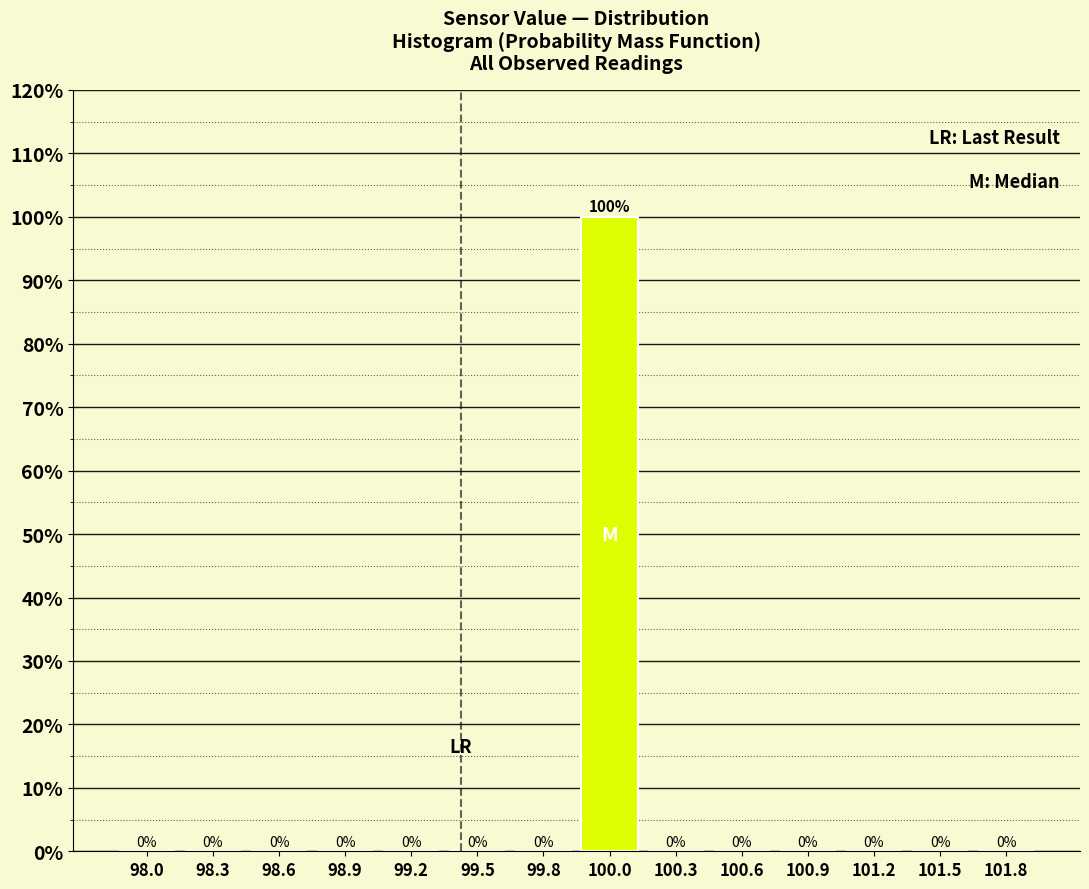

Reading left to right, list every bar in this chart as the range it spans on the x-axis followed by its height. The bar edges are not printed on the chart, so give them approximately, as read against the axis.

97.90 to 98.20: 0
98.20 to 98.45: 0
98.45 to 98.75: 0
98.75 to 99.05: 0
99.05 to 99.35: 0
99.35 to 99.60: 0
99.60 to 99.90: 0
99.90 to 100.20: 100
100.20 to 100.45: 0
100.45 to 100.75: 0
100.75 to 101.05: 0
101.05 to 101.35: 0
101.35 to 101.60: 0
101.60 to 101.90: 0